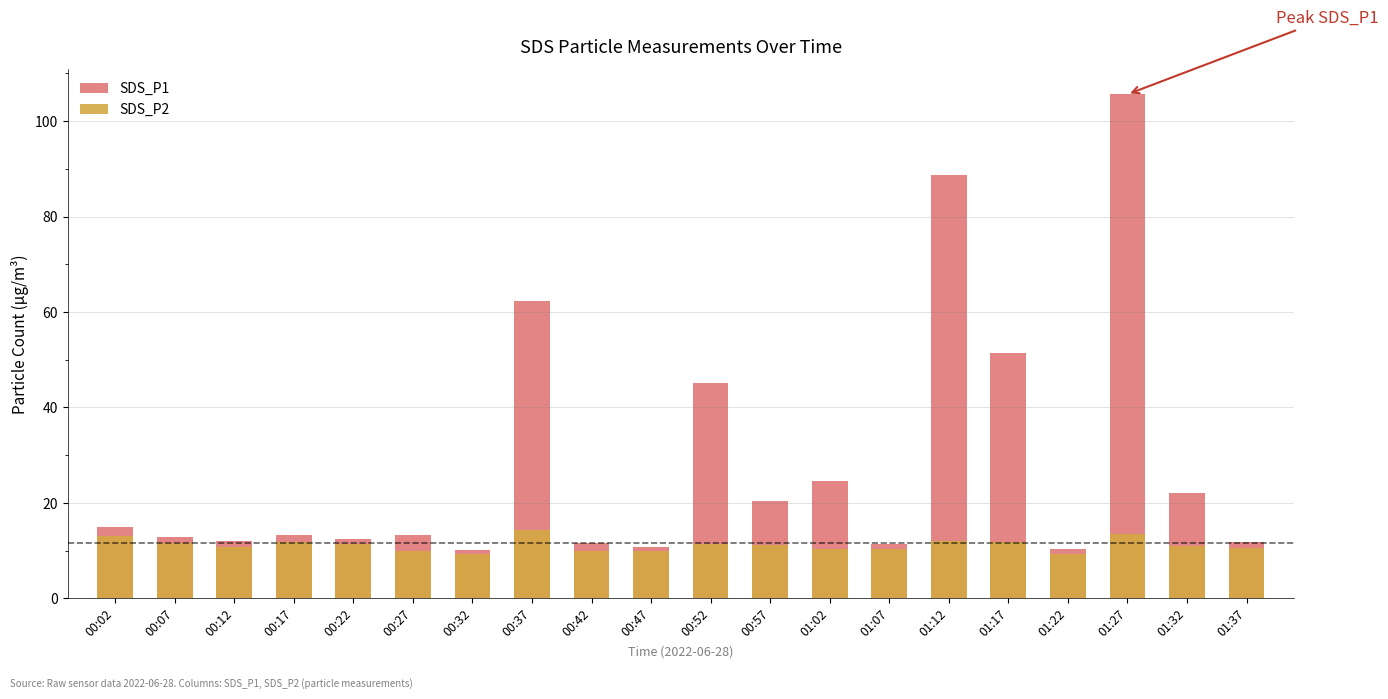

At how many categories does at least one series exceed 69?

2